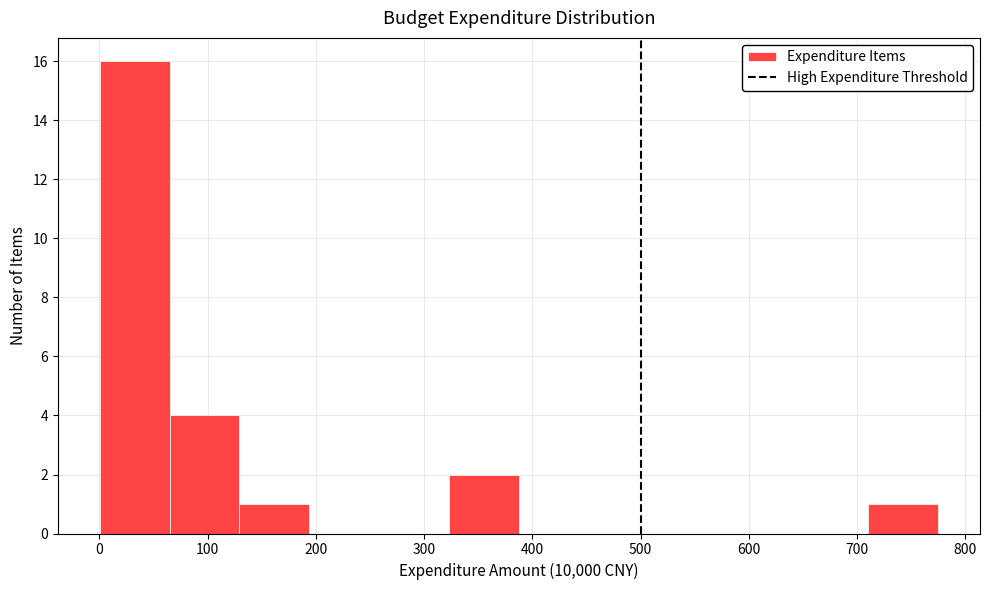

Reading left to right, transcribe this chart: for each bar, give the range it covers on the x-axis and its height. Neither the bar edges nor the heights are printed on the chart, so give them approximately, as read against the axes.

0 to 60: 16
60 to 130: 4
130 to 190: 1
190 to 260: 0
260 to 320: 0
320 to 390: 2
390 to 450: 0
450 to 520: 0
520 to 580: 0
580 to 650: 0
650 to 710: 0
710 to 770: 1